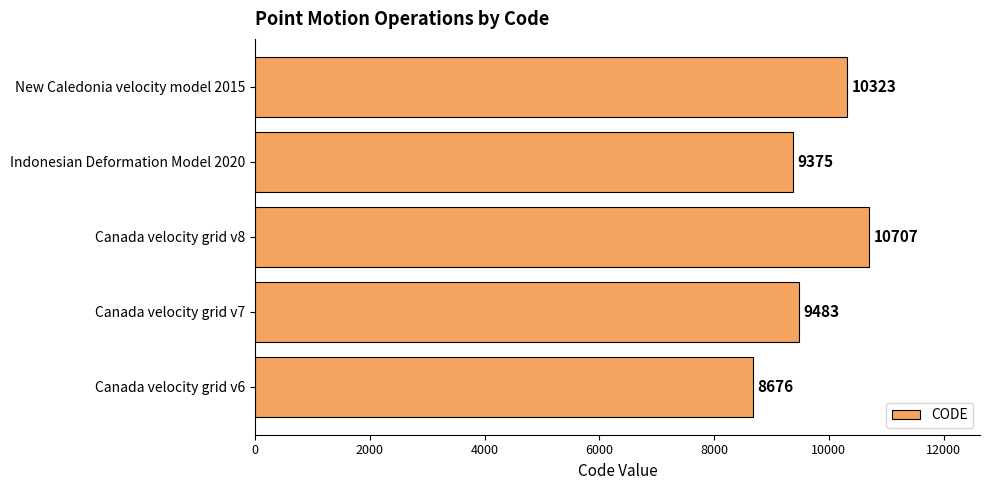

What is the sum of all values?

48564